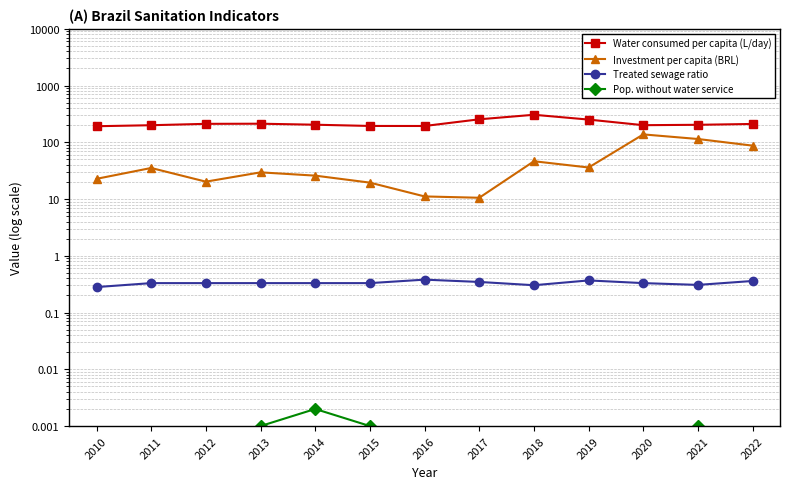

Is the value of Pop. without water service at 2010 greater than the value of Treated sewage ratio at 2020?

No